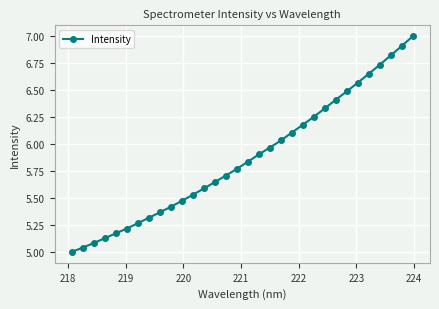

What is the value of the 22nd point from the left?

6.2